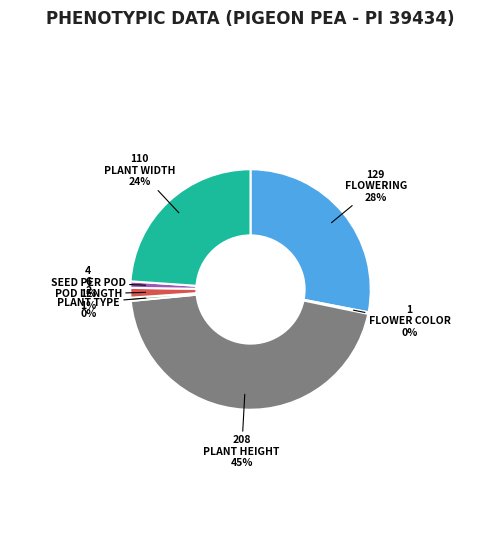

What is the largest slice in the pie chart?

PLANT HEIGHT